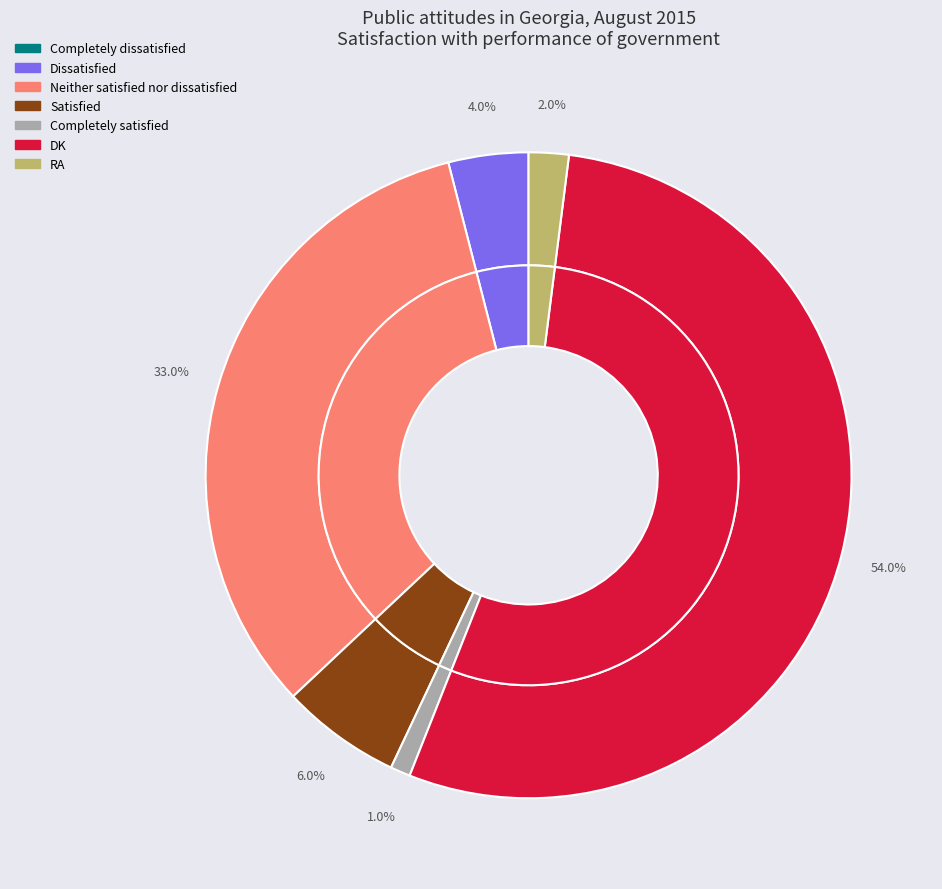

Between Satisfied and DK, which is larger?

DK